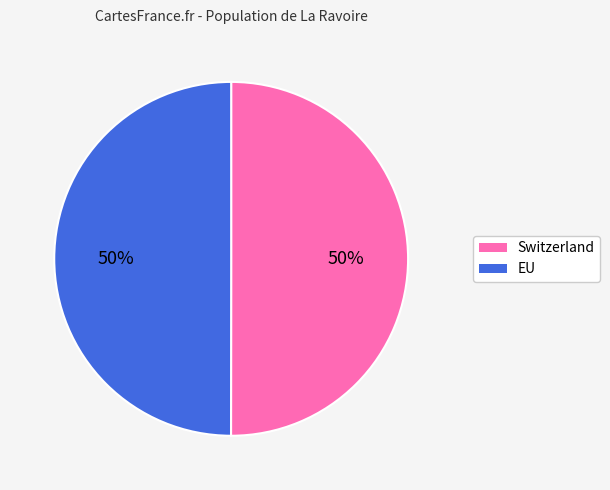

To the nearest percent, what portion does EU represent?

50%